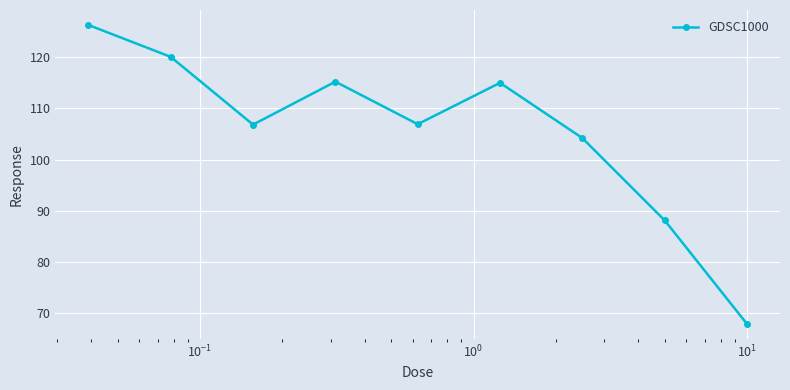

Is this an area chart (filled region under the line)?

No